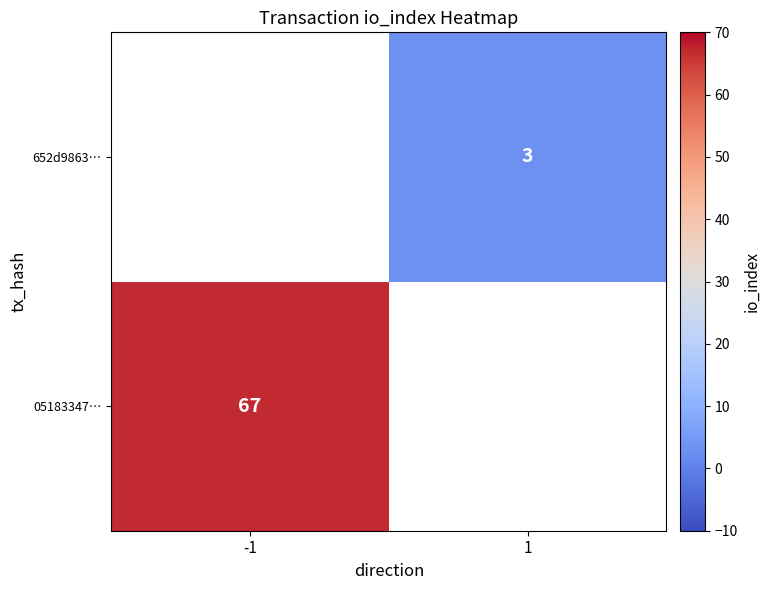

What is the greatest value displayed?

67.0